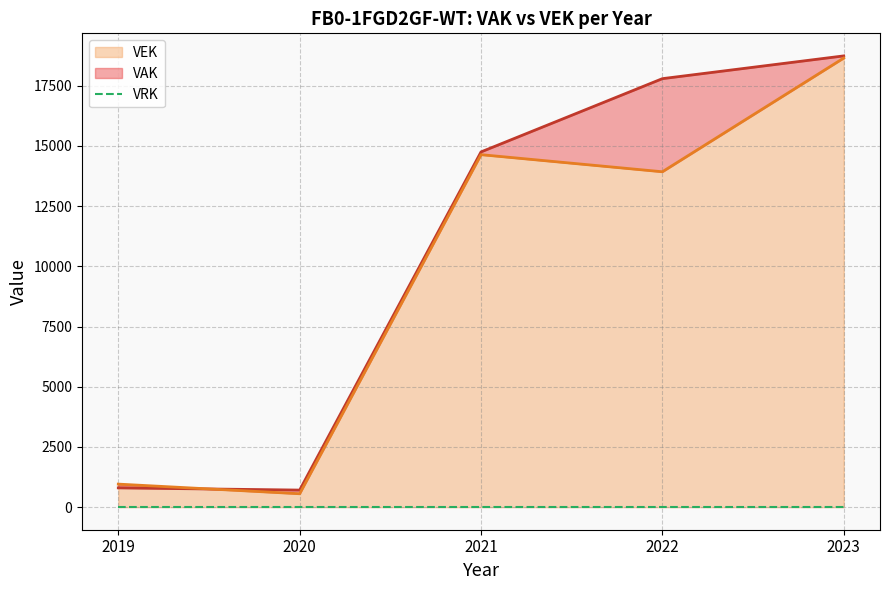

List the series in order of their overall mean, highest first.

VAK, VEK